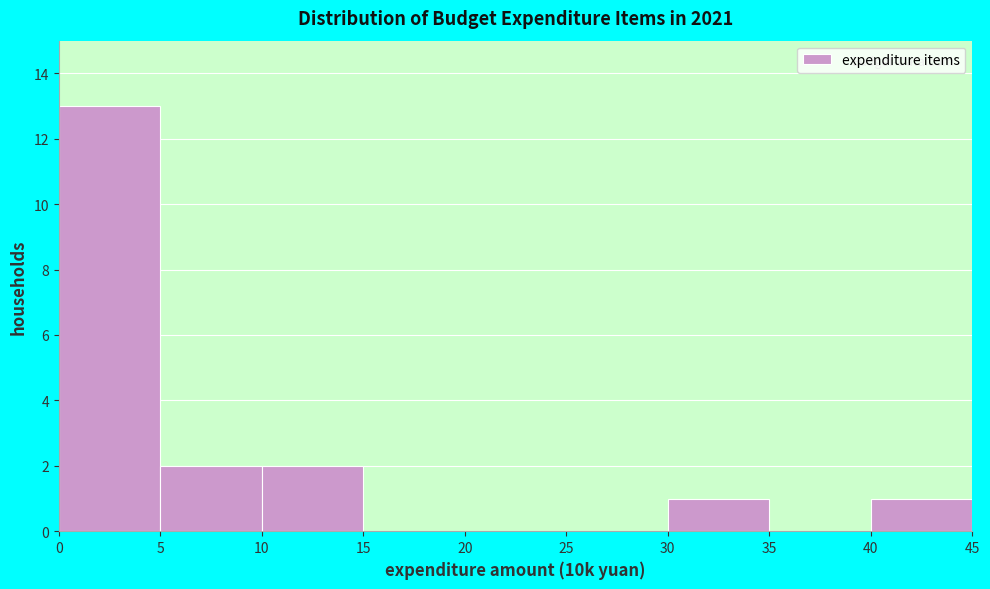

How tall is the bar that spans 0 to 5 on the x-axis? The values are not printed on the chart, so give them approximately, as read against the axis.

13